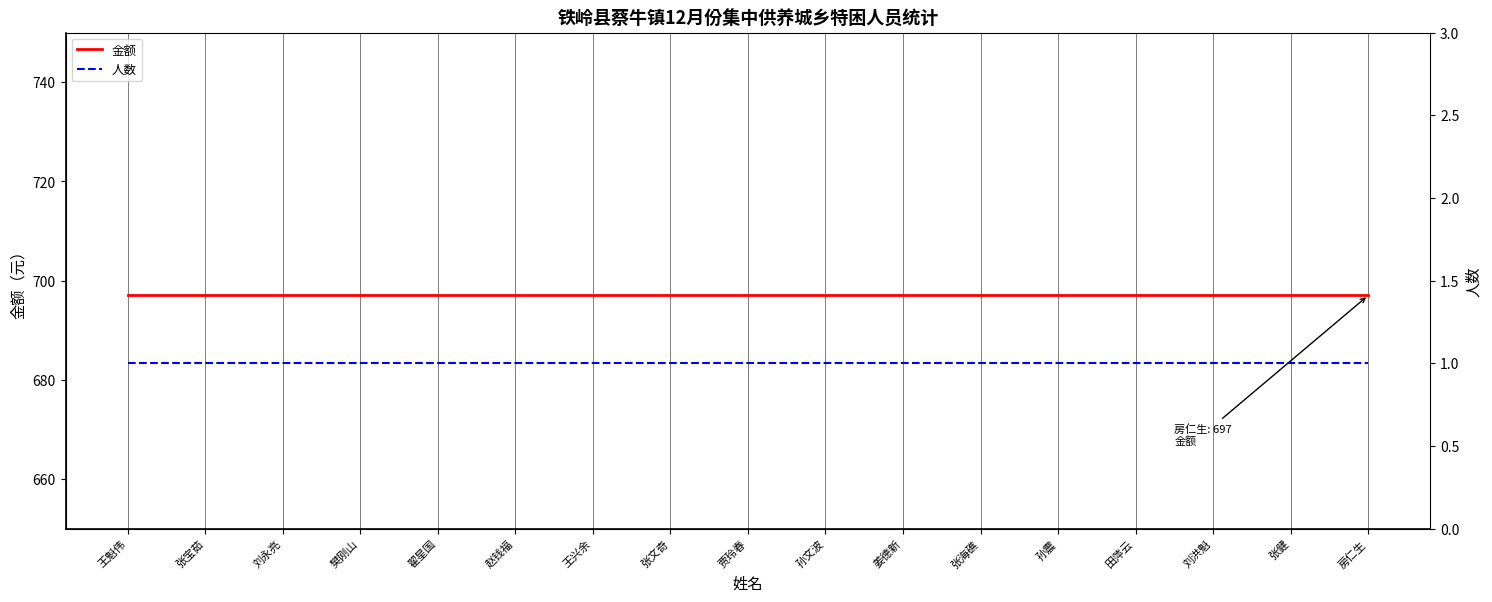

Does the chart display data point markers on the line(s)?

No